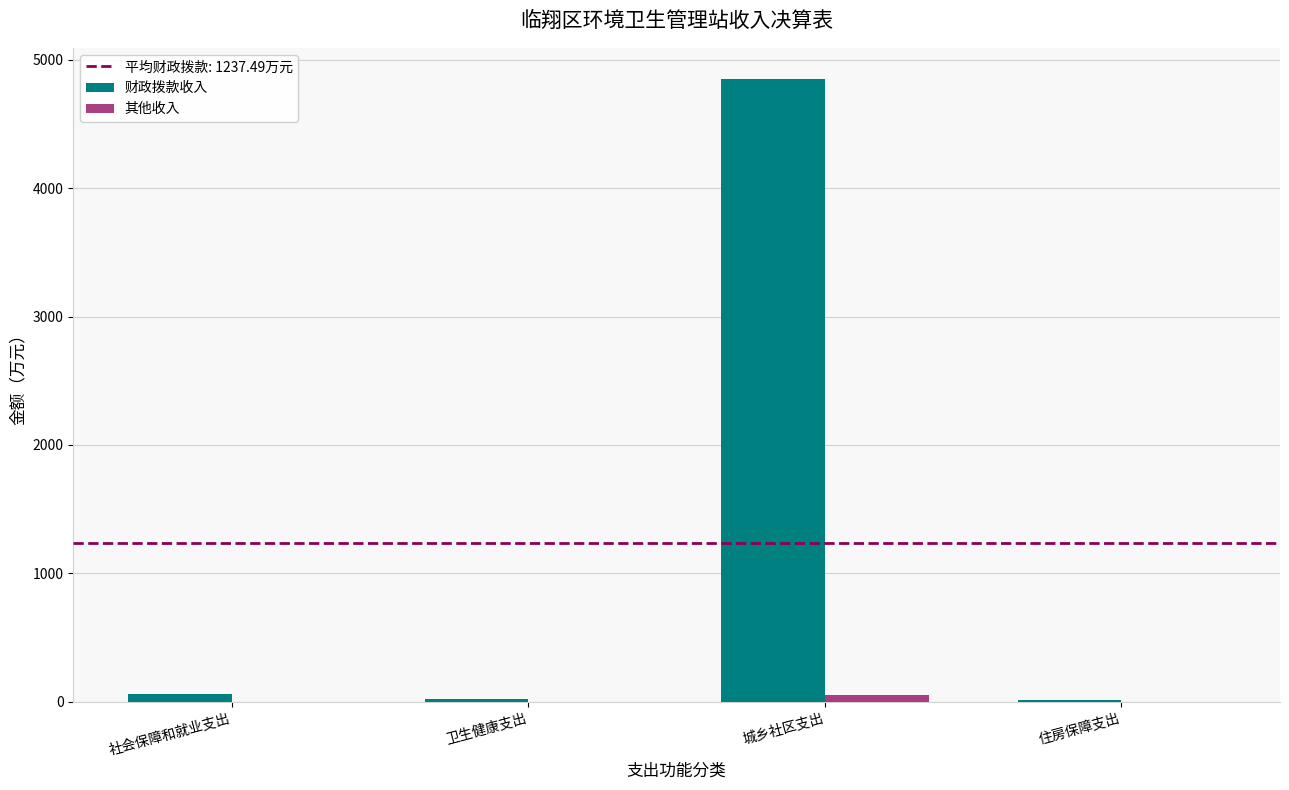

Where does the 财政拨款收入 series first go above 61?

社会保障和就业支出